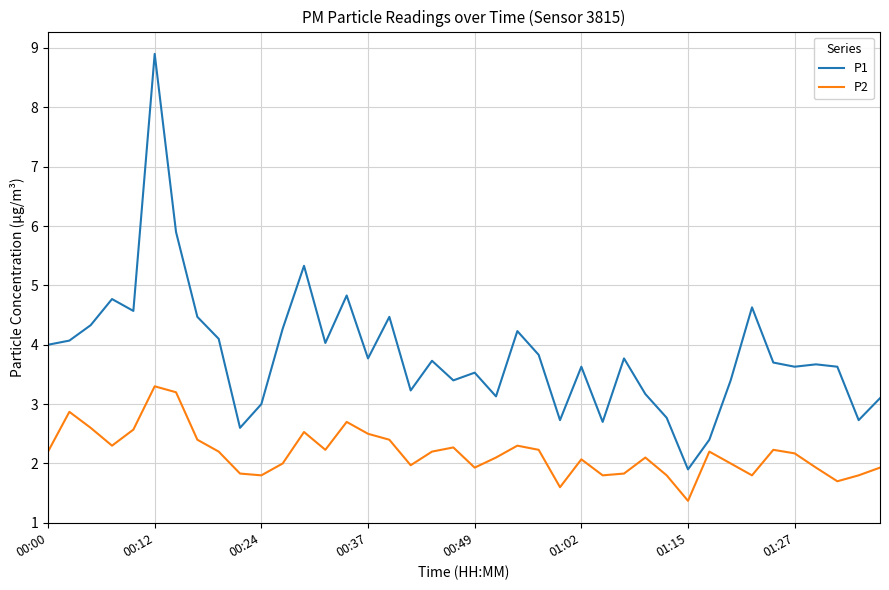

Does the chart have visible grid lines?

Yes